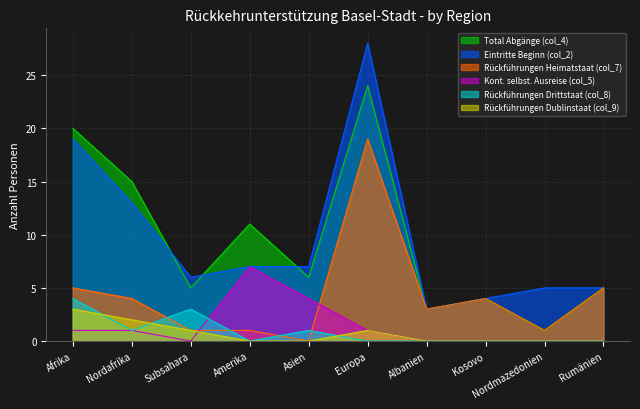

What is the difference between the second highest and minimum values in the Total Abgänge (col_4) series?

19